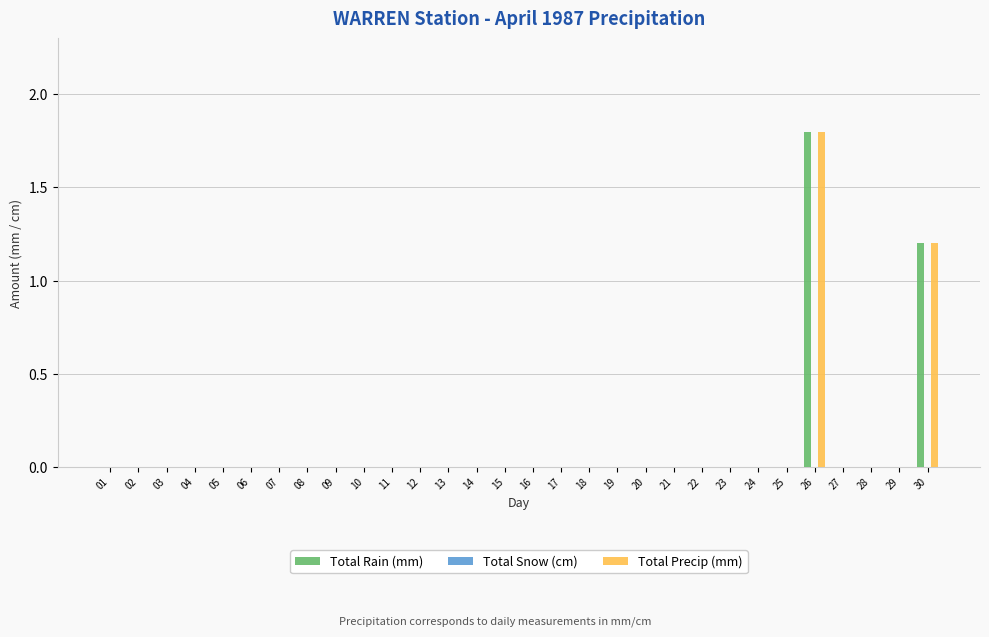

Is it true that Total Rain (mm) equals 0.0 at 16?

True